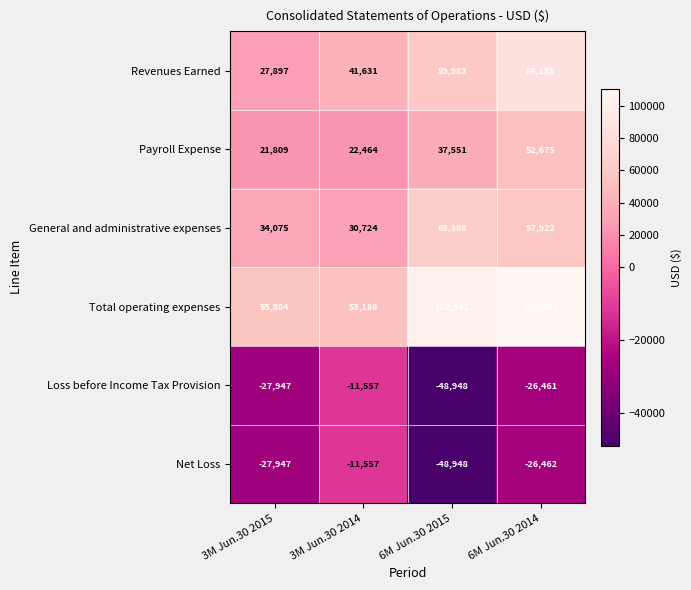

What is the smallest value displayed?

-48948